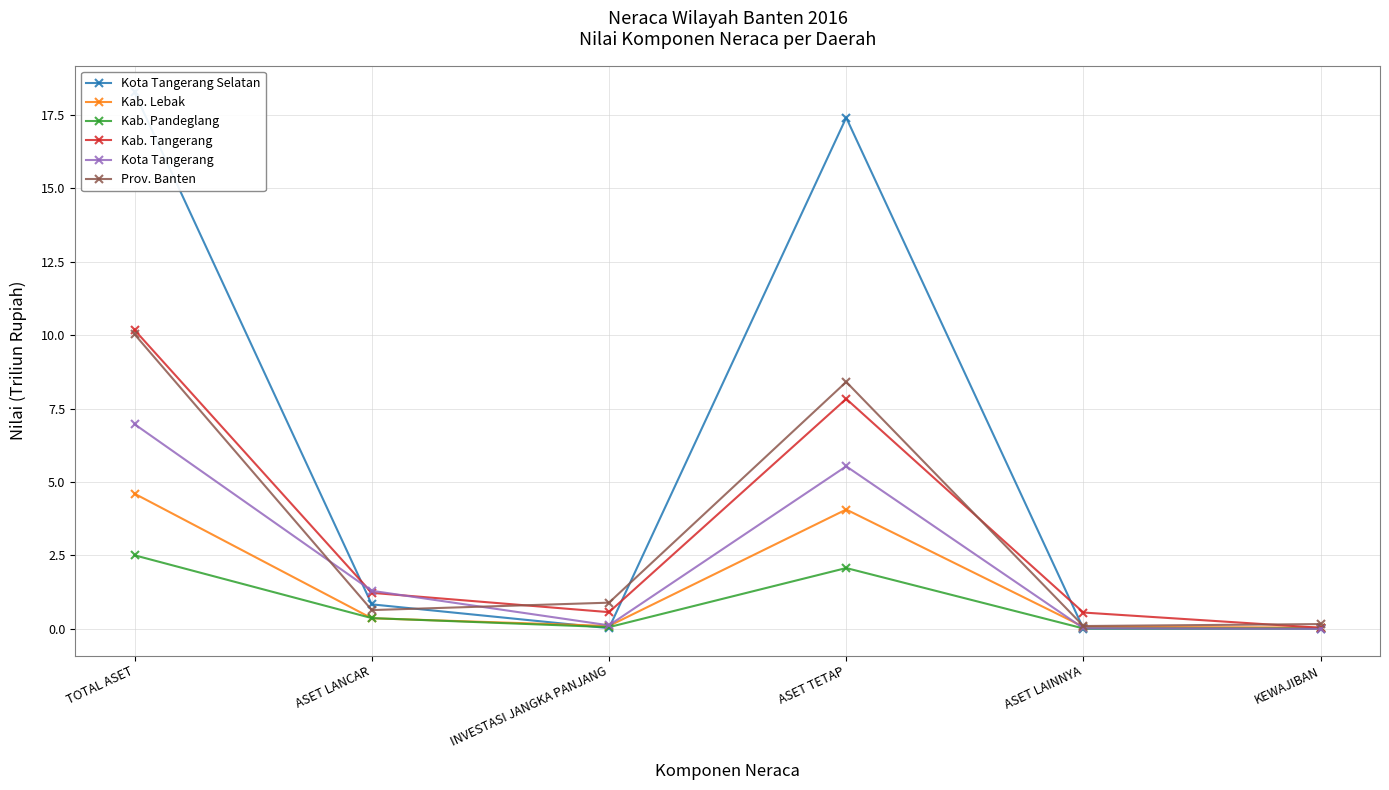

What is the label of the 3rd point from the right?

ASET TETAP